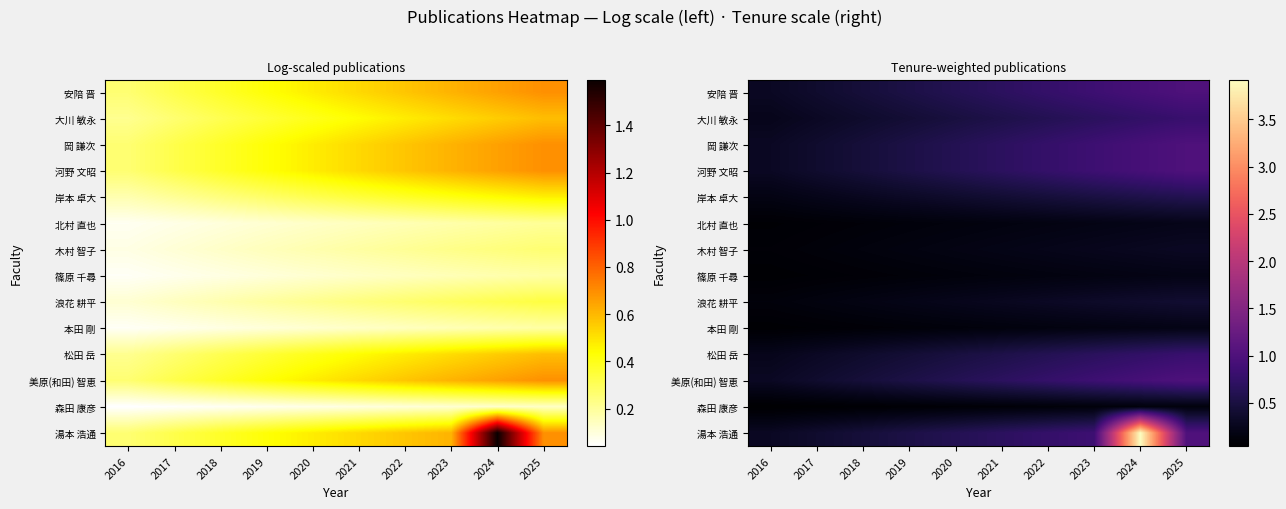

What is the difference between the maximum and minimum values in the 浪花 耕平 series?

0.3